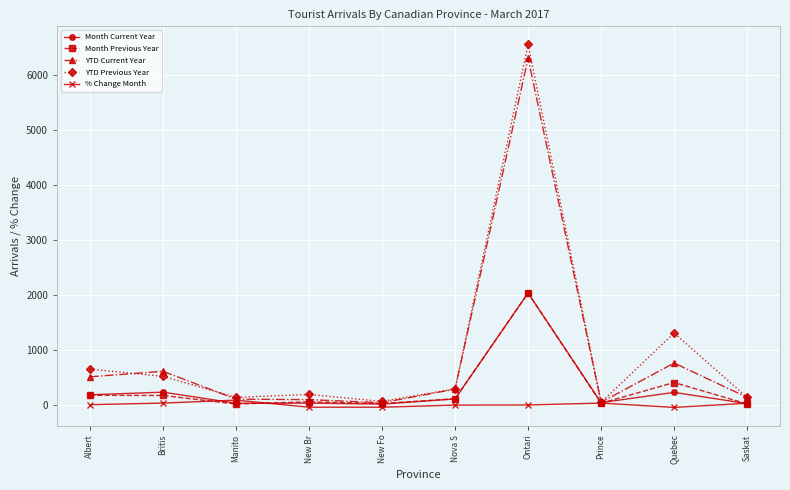

In % Change Month, how many points are higher than both neighbors (excluding endpoints)?

2